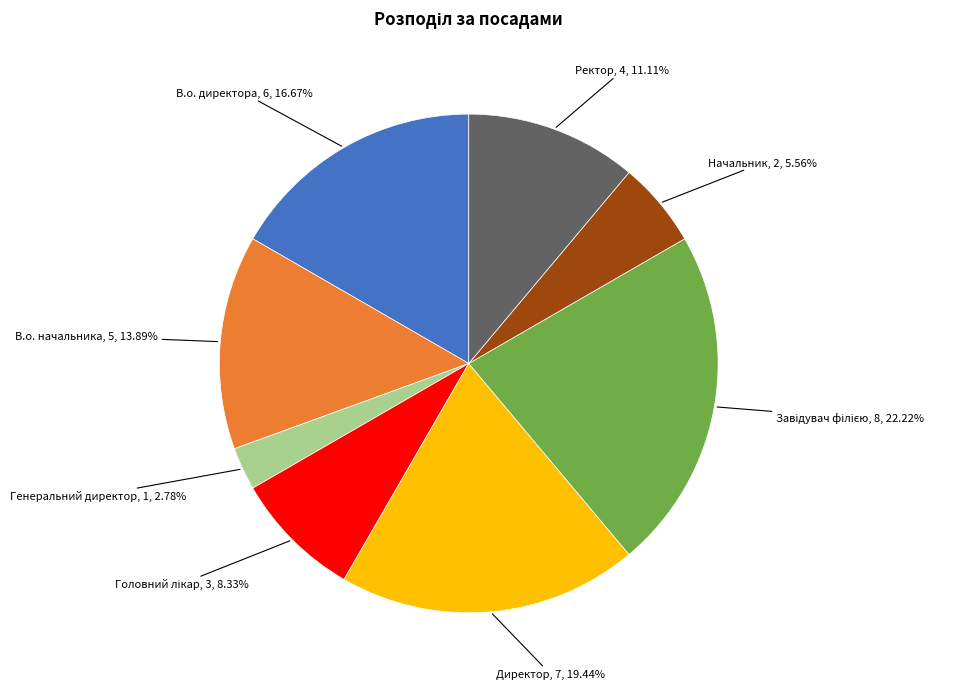

To the nearest percent, what is the difference between the Ректор and В.о. начальника slice percentages?

3%